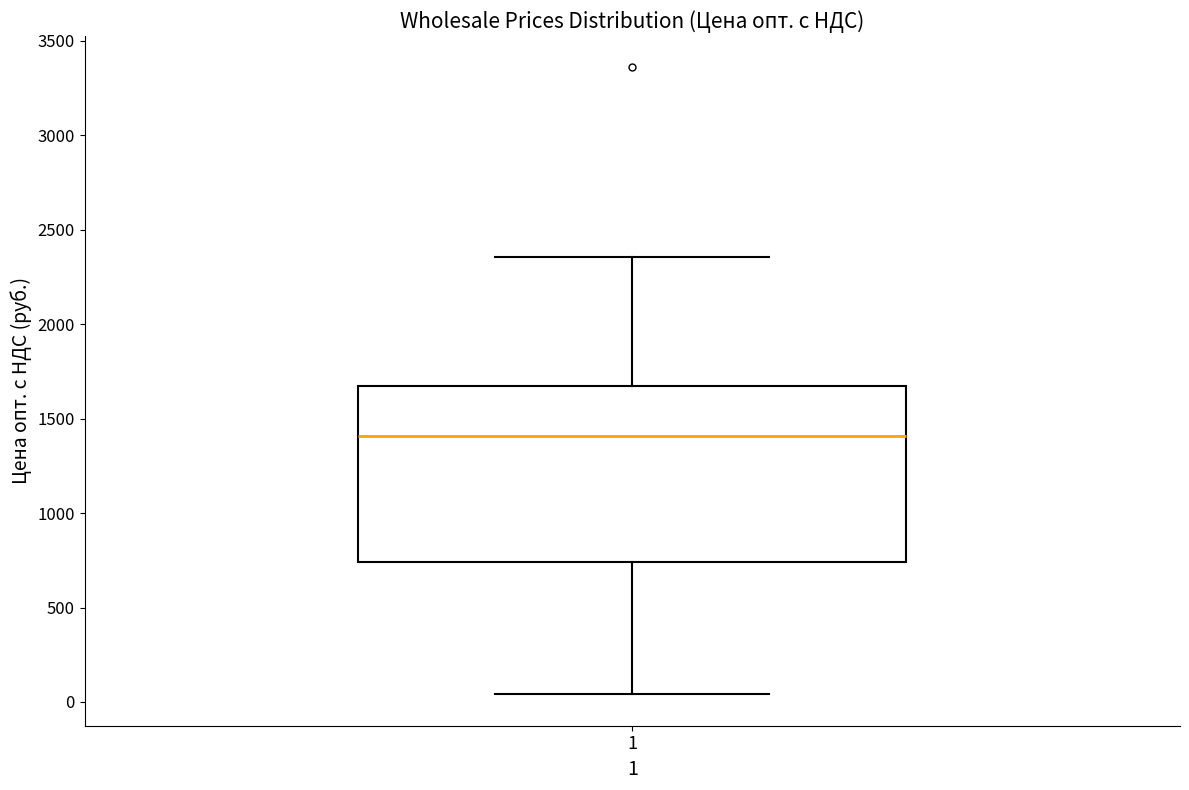

Transcribe this box plot: give where the median line is, the range the box spans, and where the two whiskers end, as read against the y-axis. The values are not printed on the chart, so give them approximately, as read against the axis.

median 1400, box 750 to 1650, whiskers 50 to 2350